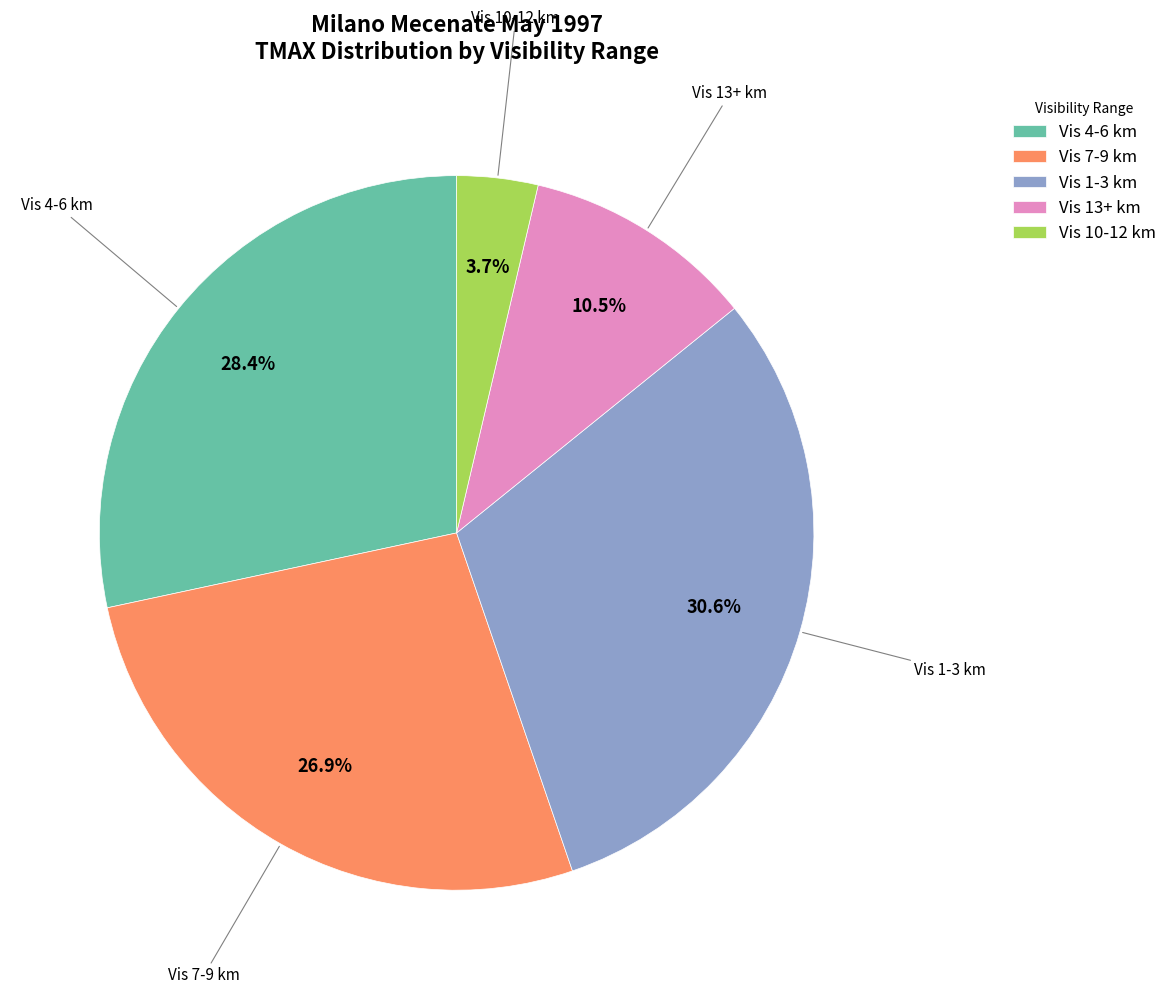

Rank the categories by value from lowest to highest.

Vis 10-12 km, Vis 13+ km, Vis 7-9 km, Vis 4-6 km, Vis 1-3 km